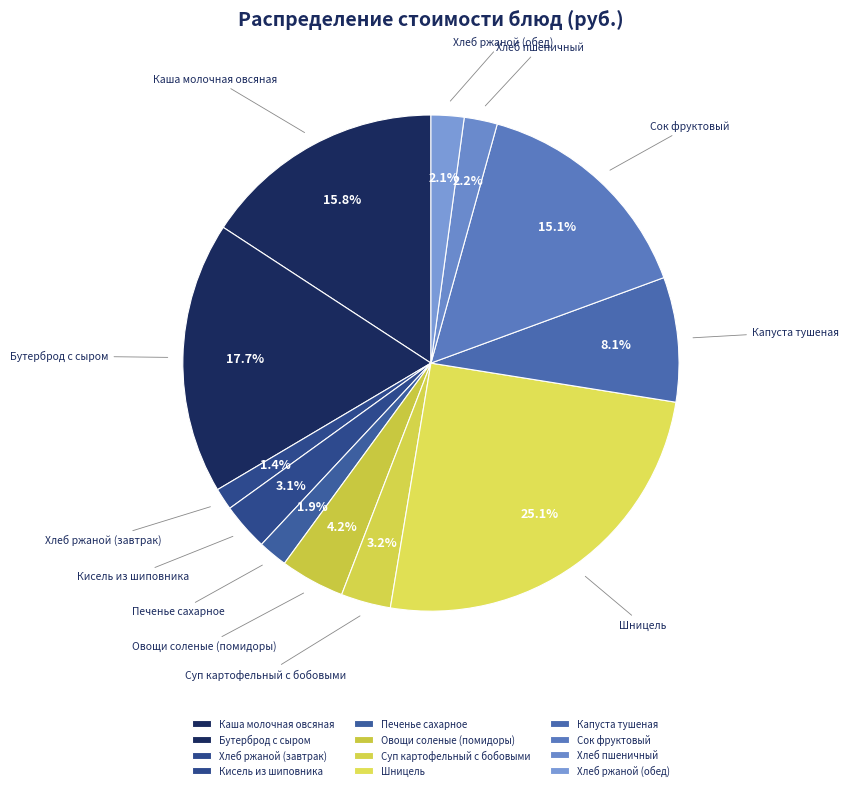

The Каша молочная овсяная slice represents 16% of the pie. True or false?

True